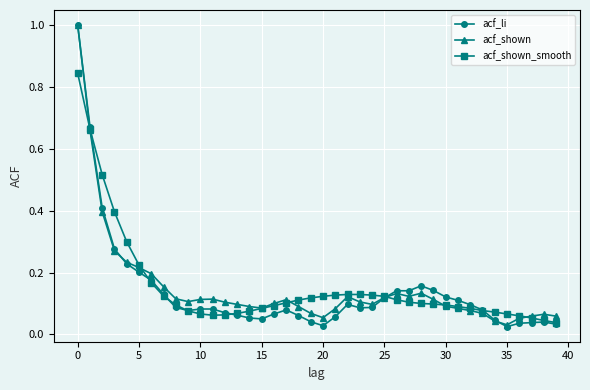

Which series has the widest spread of values?

acf_li